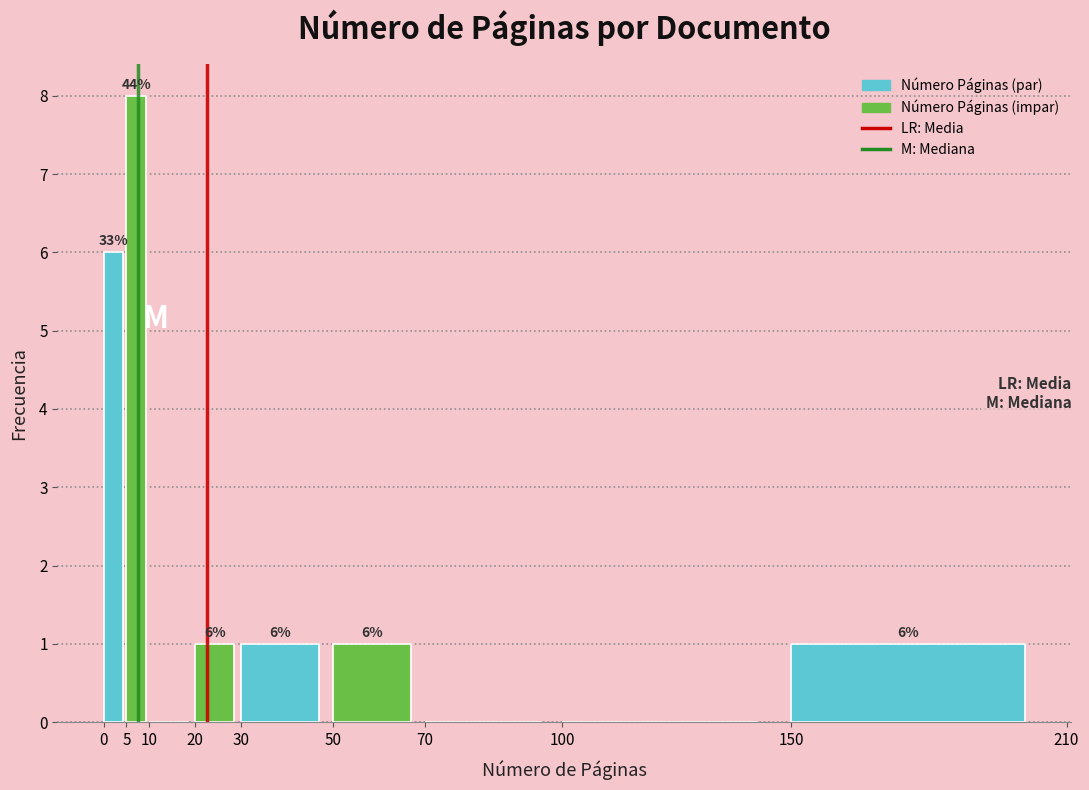

Which range on the x-axis has the tallest bar?

5 to 10